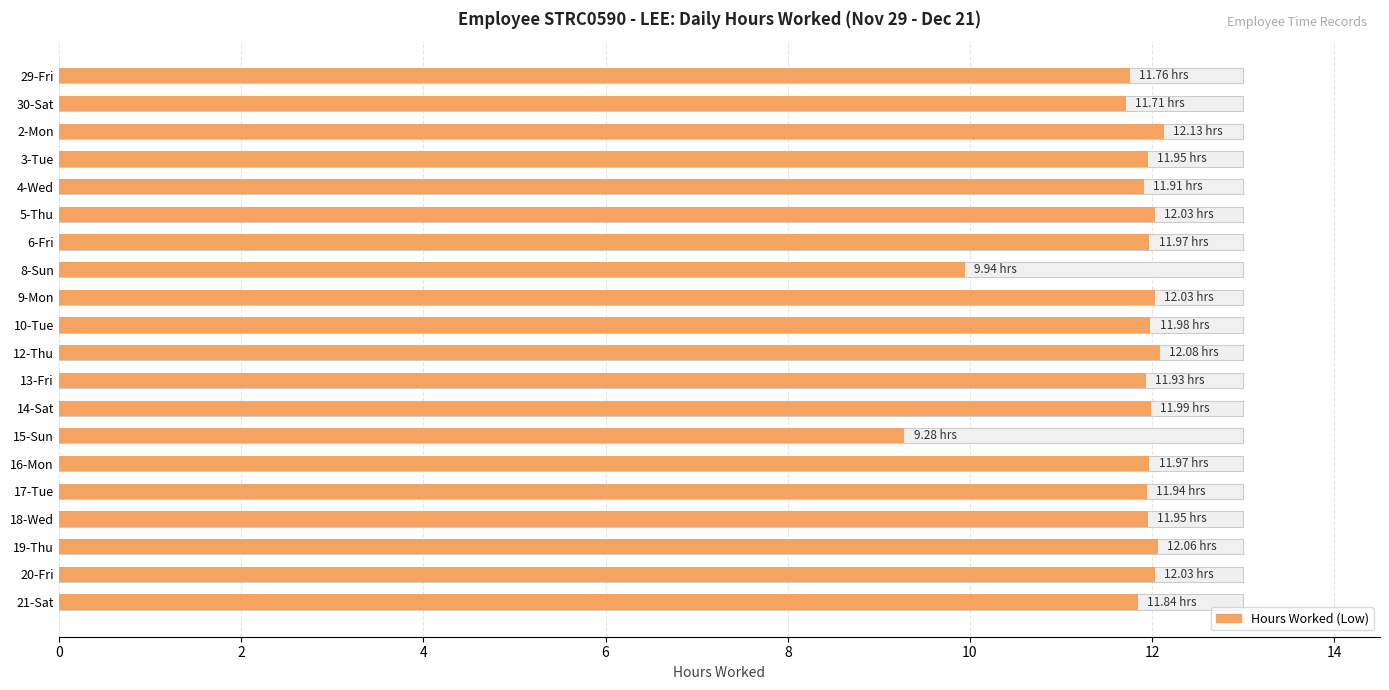

The value at 10-Tue is 12.0. True or false?

True